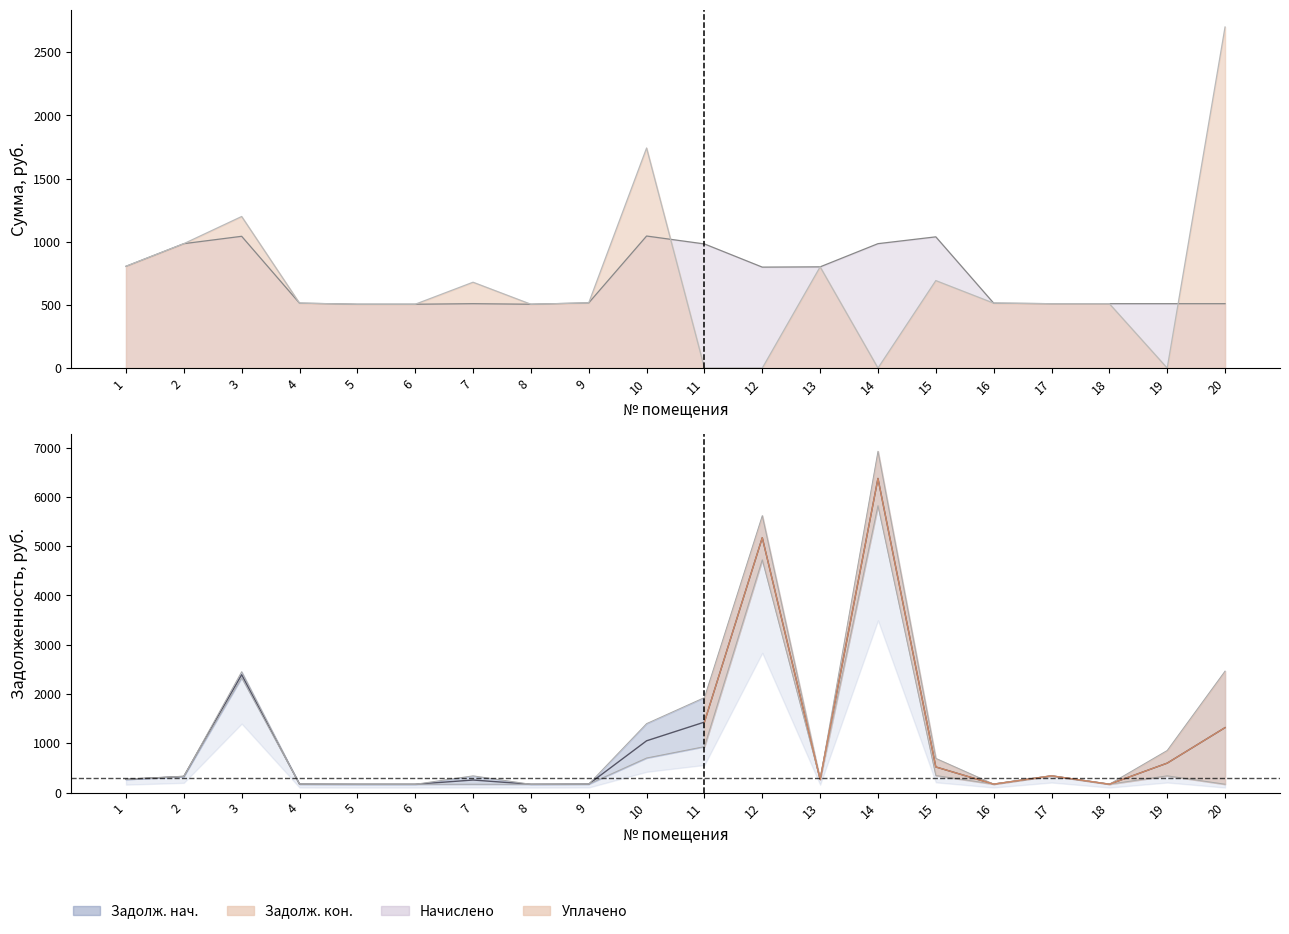

How many interior local peaks does the уплачено series have?

5